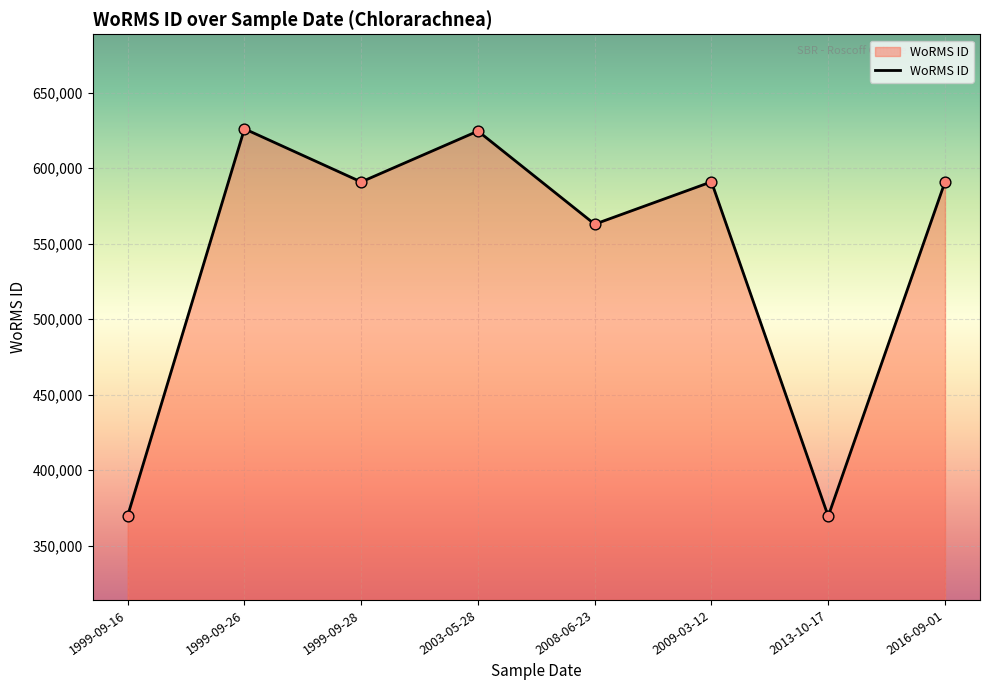

Which has a higher value, 1999-09-26 or 1999-09-28?

1999-09-26